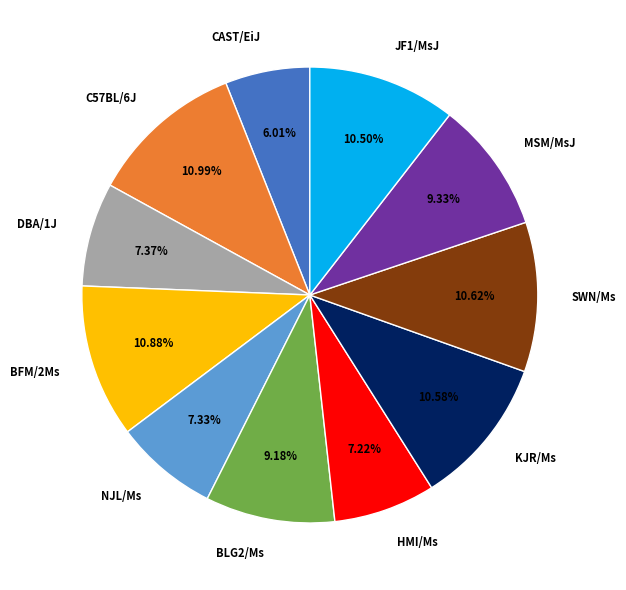

Which category has the smallest portion of the pie?

CAST/EiJ